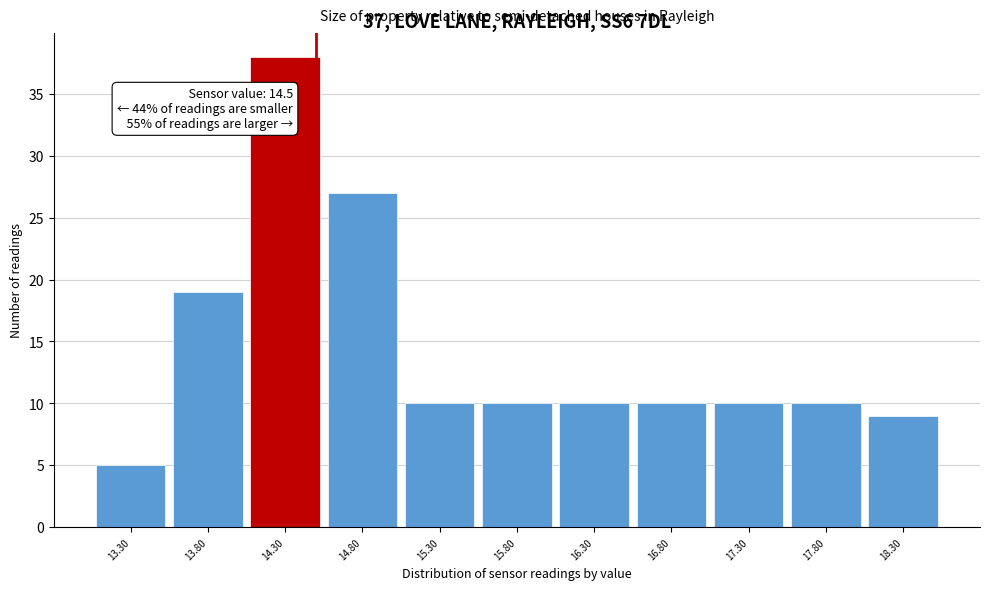

Which range on the x-axis has the tallest bar?

14.05 to 14.55